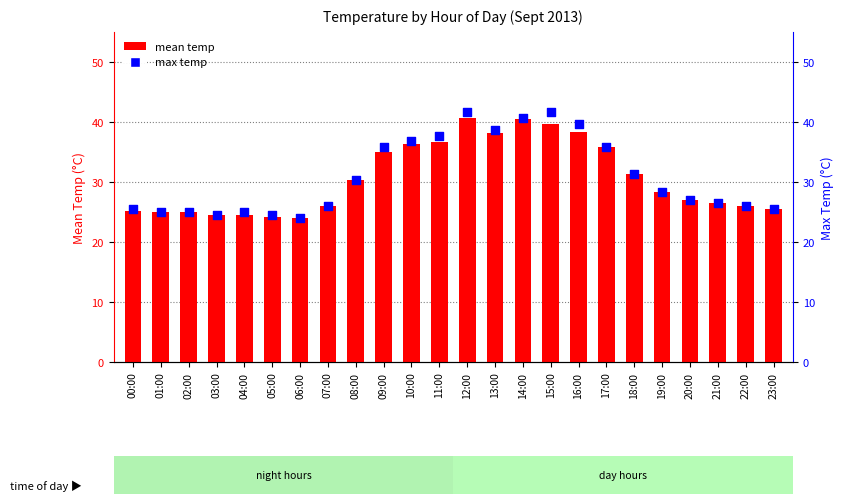

Which series has the largest total across all categories?

max temp